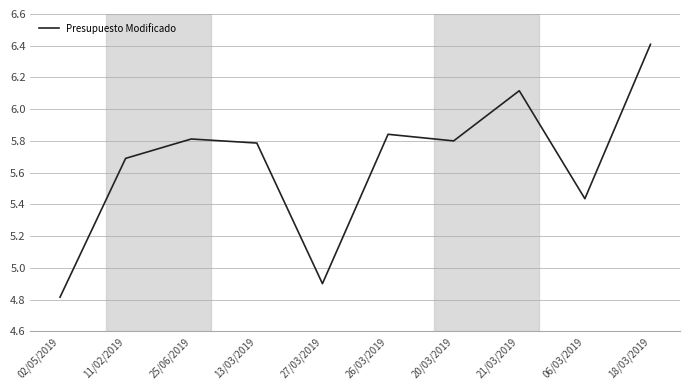

At which label is the value closest to 5?

27/03/2019